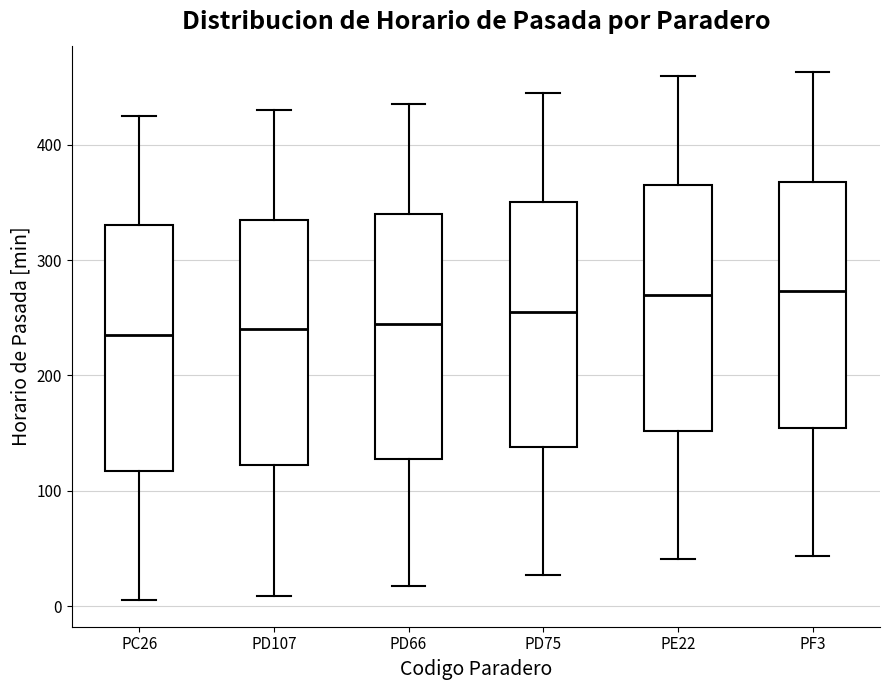

Reading left to right, read every box against the y-axis: the position of its median line, the range the box covers, and the ends of its whiskers. The values are not printed on the chart, so give them approximately, as read against the axis.

PC26: median 240, box 120 to 330, whiskers 10 to 430
PD107: median 240, box 120 to 340, whiskers 10 to 430
PD66: median 250, box 130 to 340, whiskers 20 to 440
PD75: median 260, box 140 to 350, whiskers 30 to 450
PE22: median 270, box 150 to 370, whiskers 40 to 460
PF3: median 270, box 150 to 370, whiskers 40 to 460